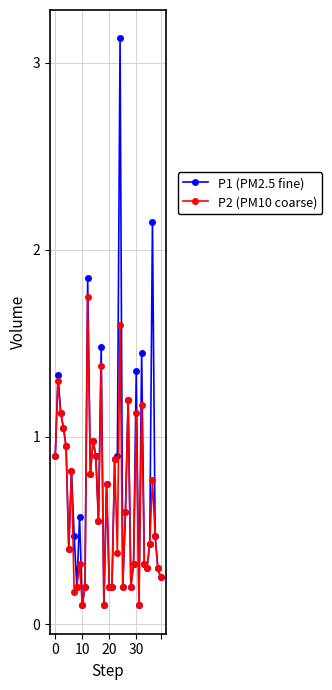

How many interior local peaks does the P2 (PM10 coarse) series have?

13